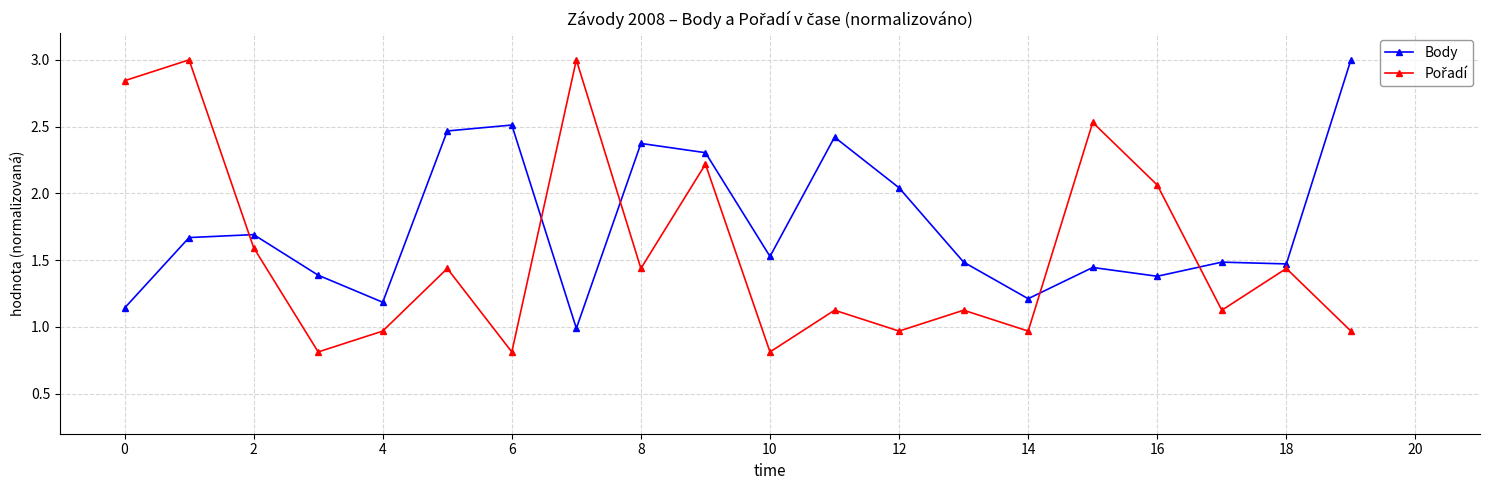

How many lines are shown in the chart?

2